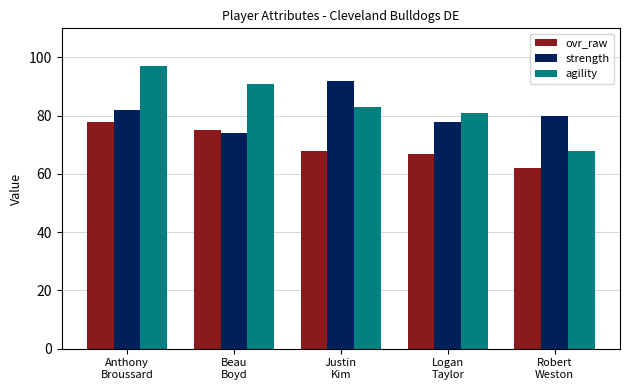

Reading left to right, transcribe all the data shown in this chart.

ovr_raw: Anthony
Broussard=78	Beau
Boyd=75	Justin
Kim=68	Logan
Taylor=67	Robert
Weston=62
strength: Anthony
Broussard=82	Beau
Boyd=74	Justin
Kim=92	Logan
Taylor=78	Robert
Weston=80
agility: Anthony
Broussard=97	Beau
Boyd=91	Justin
Kim=83	Logan
Taylor=81	Robert
Weston=68